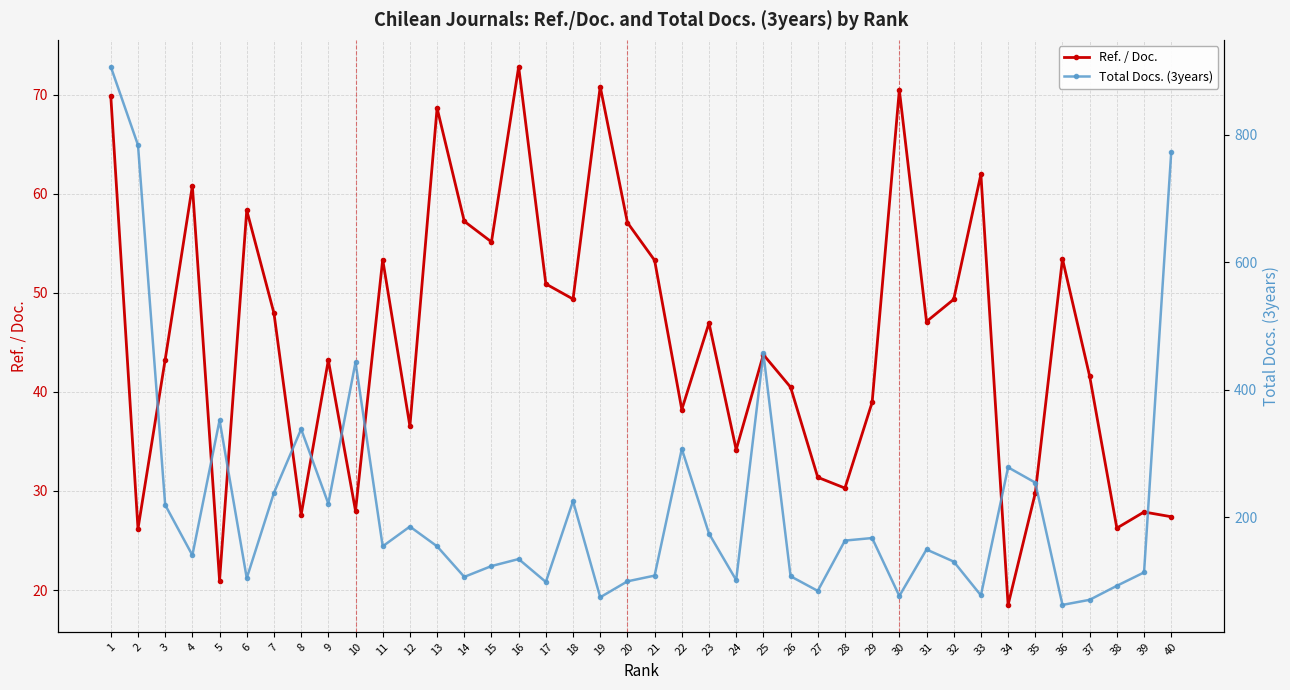

True or false: Ref. / Doc. and Total Docs. (3years) intersect in this chart.

False